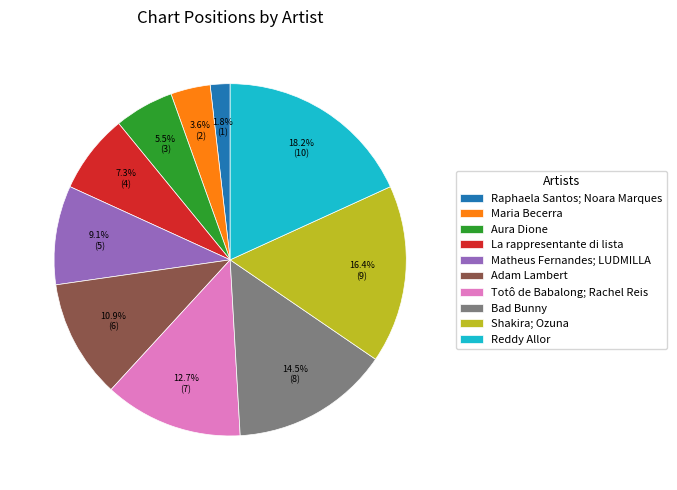

Approximately how many times larger is the value at Aura Dione compared to Bad Bunny?

0.4